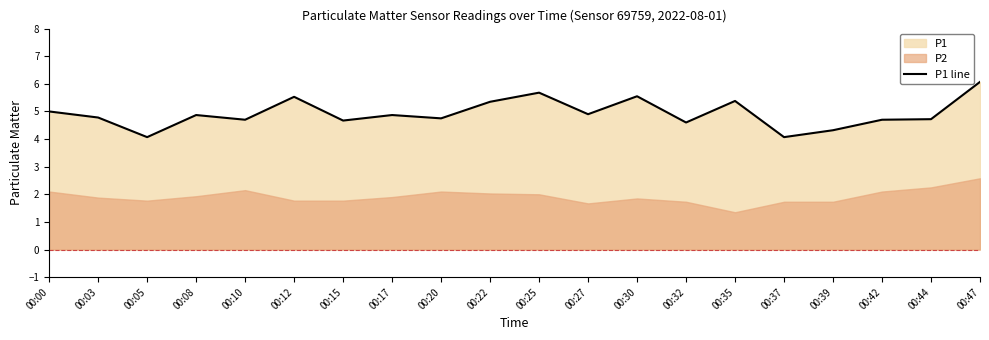

What is the difference between the values at 00:03 and 00:32?

0.2